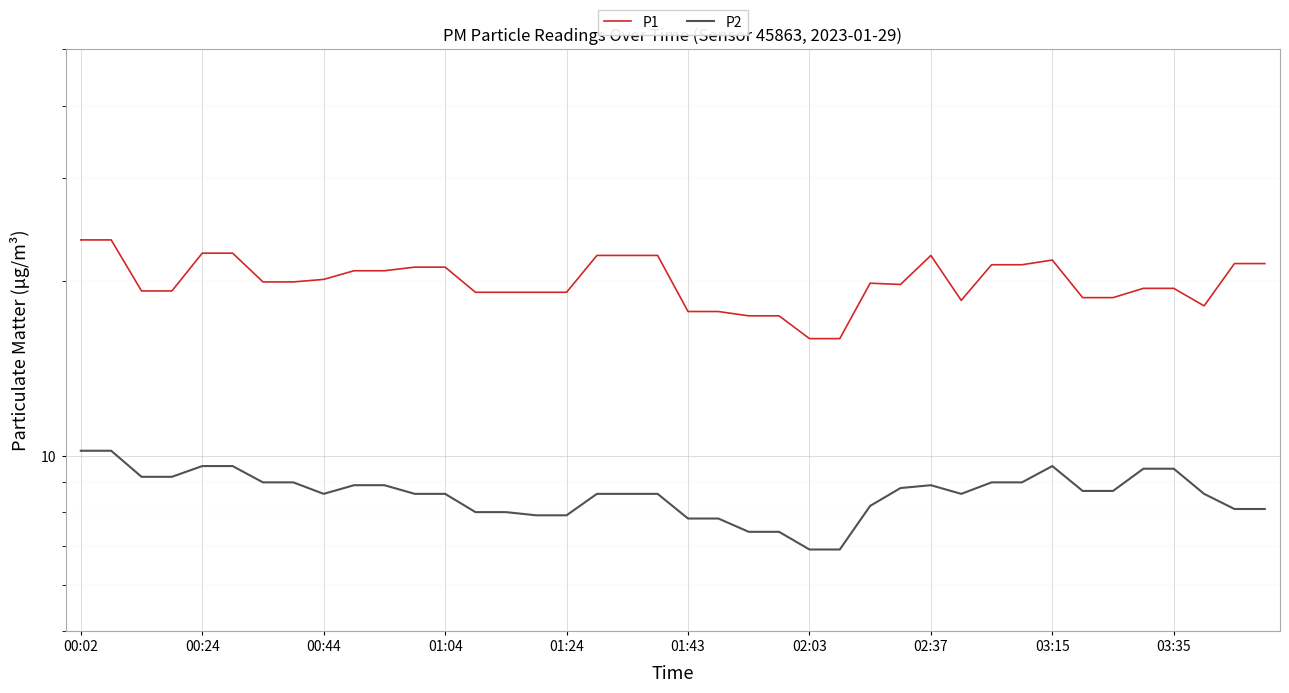

What is the difference between the second highest and second lowest values in the P1 series?

7.6